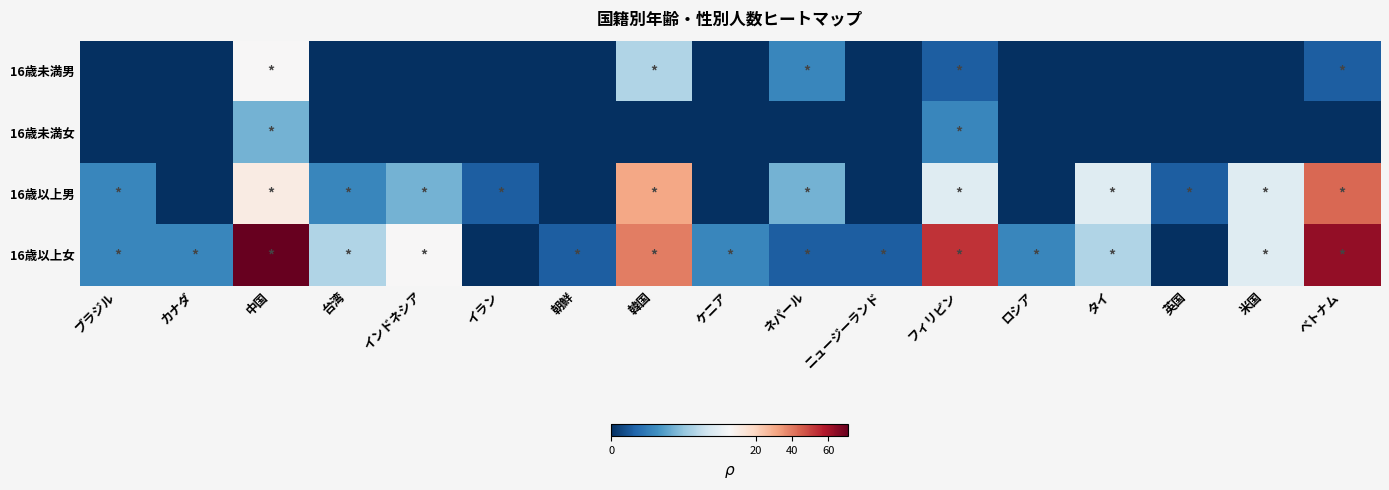

Which series has the largest range (max minus min)?

16歳以上女